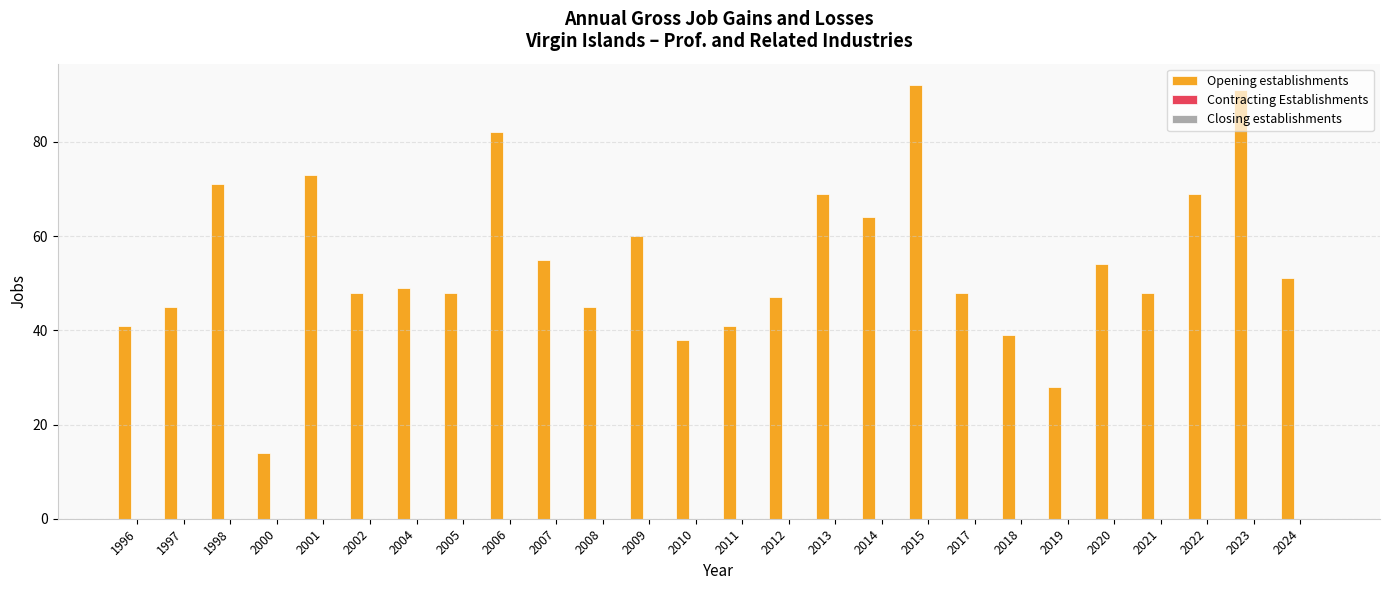

What is the difference between the maximum and minimum values?

78